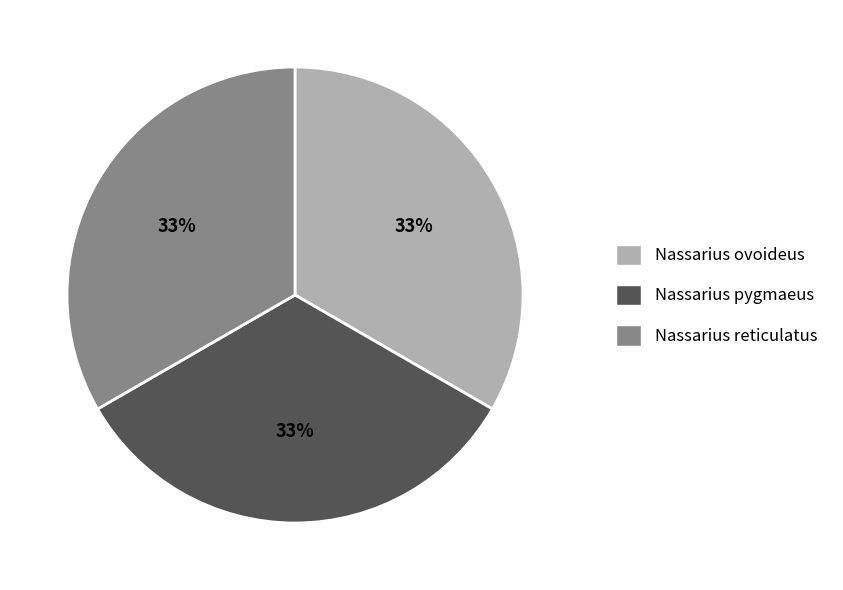

What percentage is the Nassarius pygmaeus slice, to the nearest percent?

33%